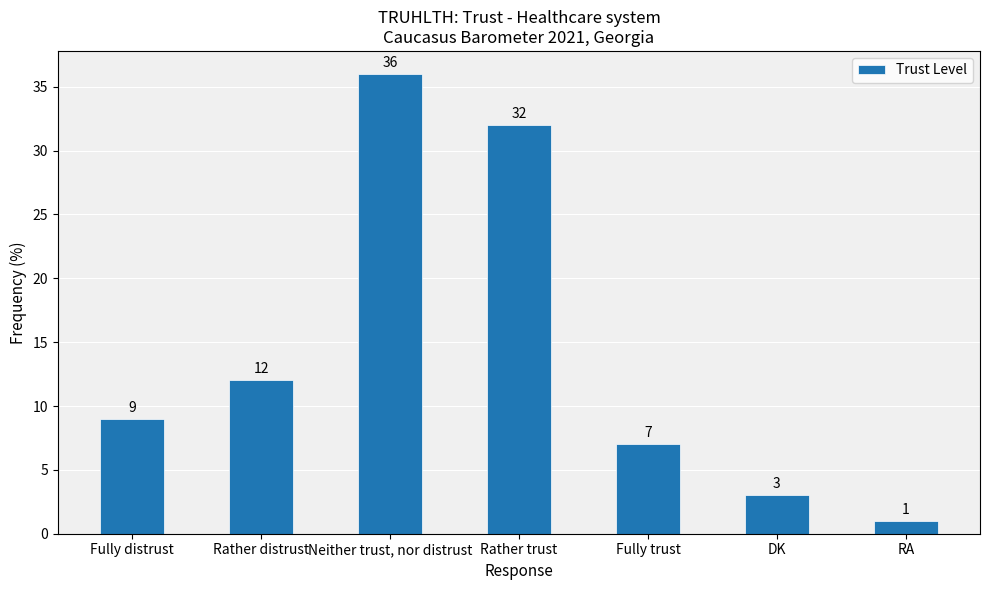

Rank the categories by value from lowest to highest.

RA, DK, Fully trust, Fully distrust, Rather distrust, Rather trust, Neither trust, nor distrust